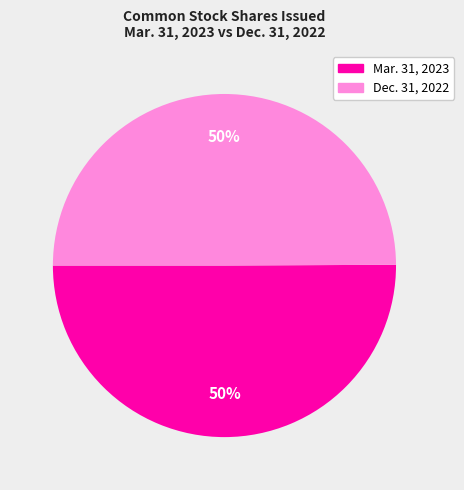

To the nearest percent, what portion does Mar. 31, 2023 represent?

50%